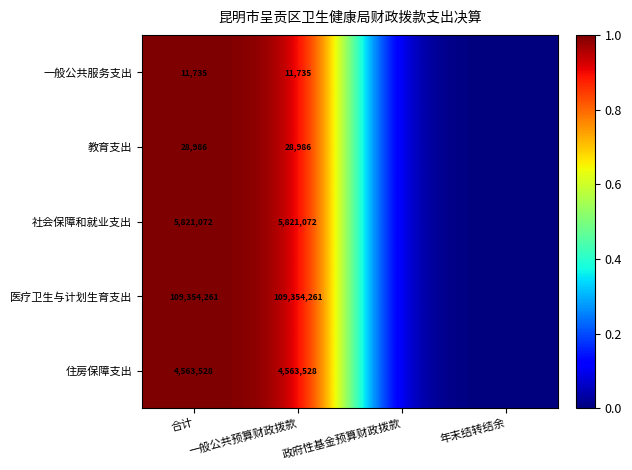

At 合计, list the series in order from largest to smallest.

医疗卫生与计划生育支出, 社会保障和就业支出, 住房保障支出, 教育支出, 一般公共服务支出